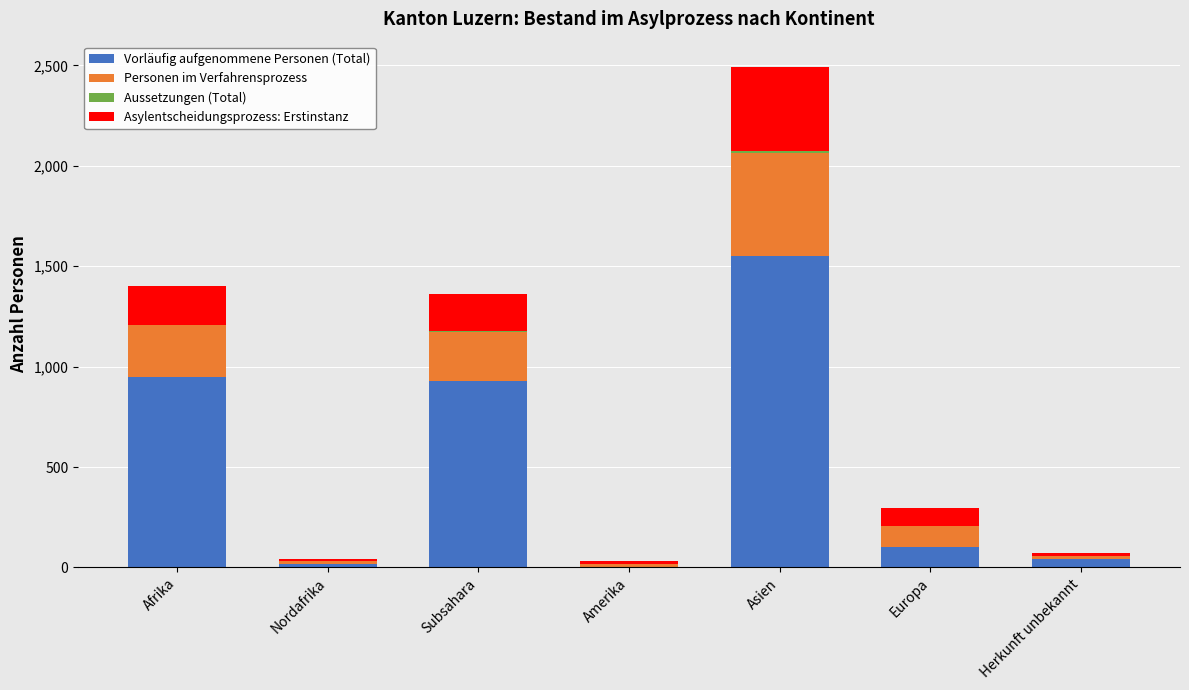

Are the bars grouped side by side (vs. stacked)?

No